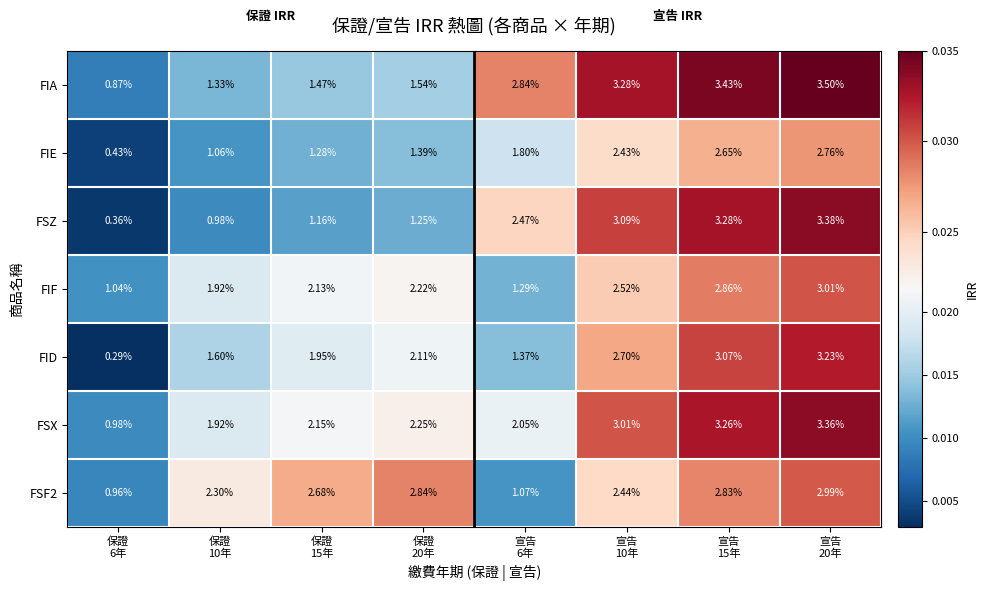

Which series has the largest total across all categories?

FSX